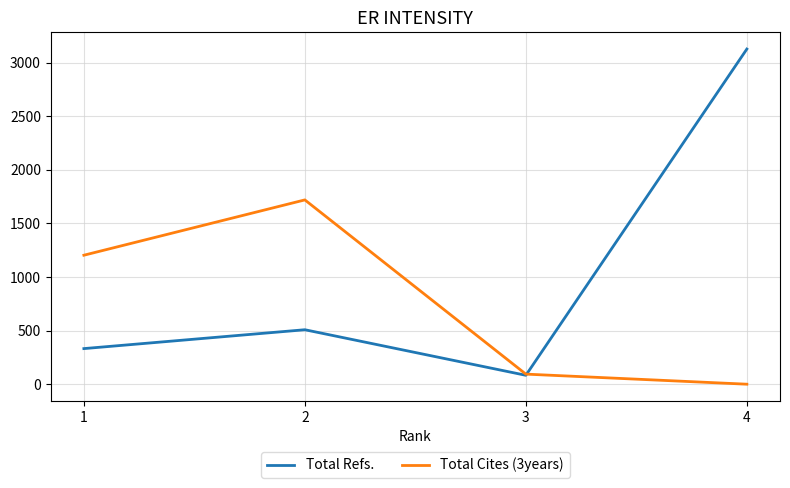

Which category has the highest value in the Total Cites (3years) series?

2